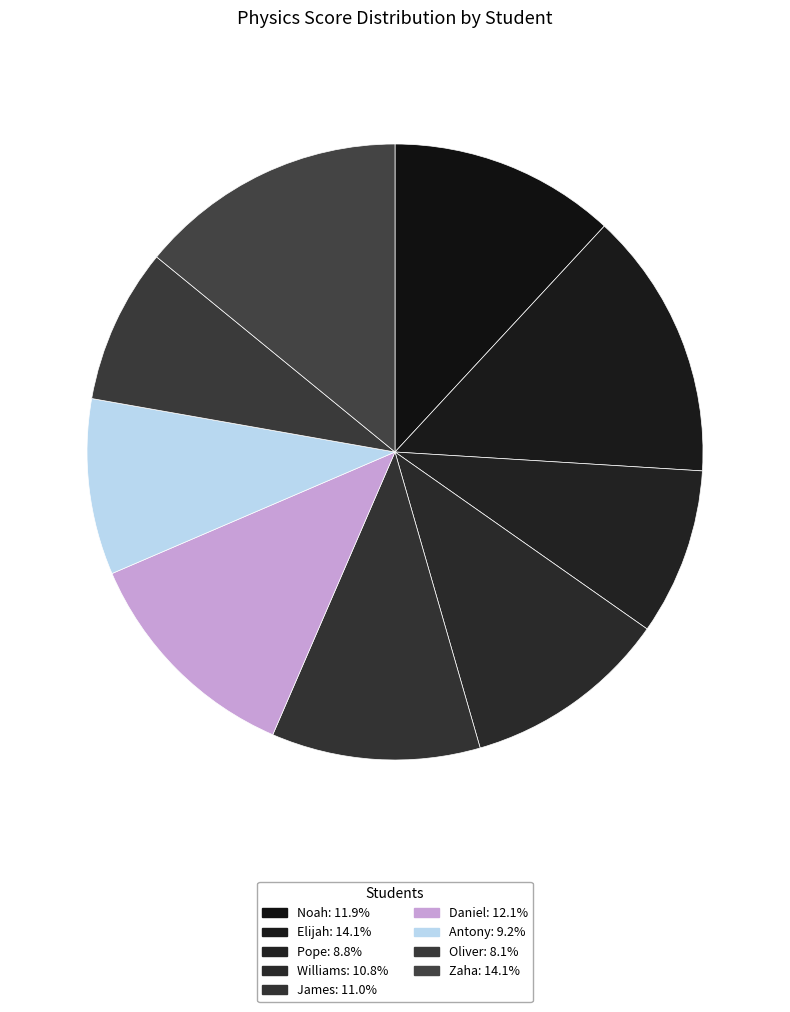

Is there any slice that represents more than half of the pie?

No